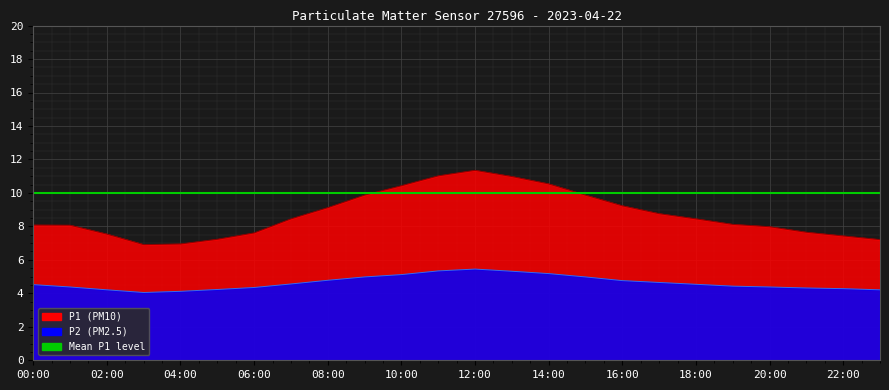

What is the difference between the maximum and minimum values in the P2 series?

1.4